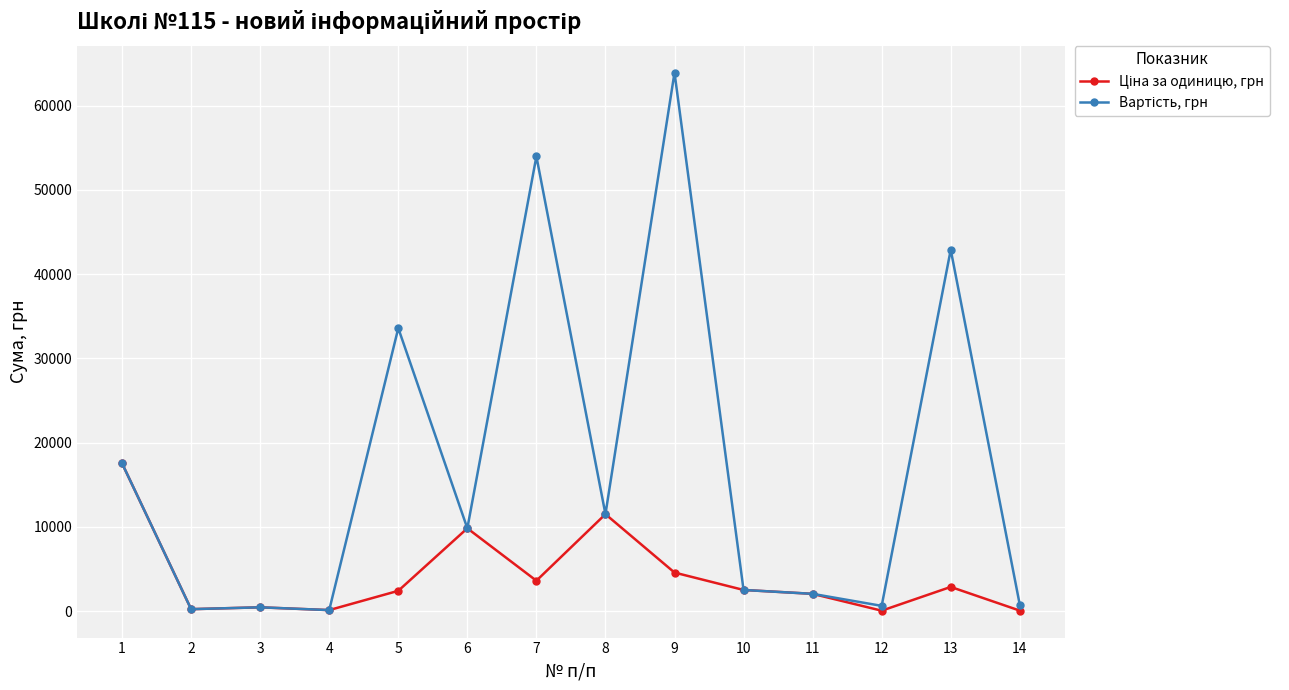

What is the spread (max minus min) of values at 9?

59358.0